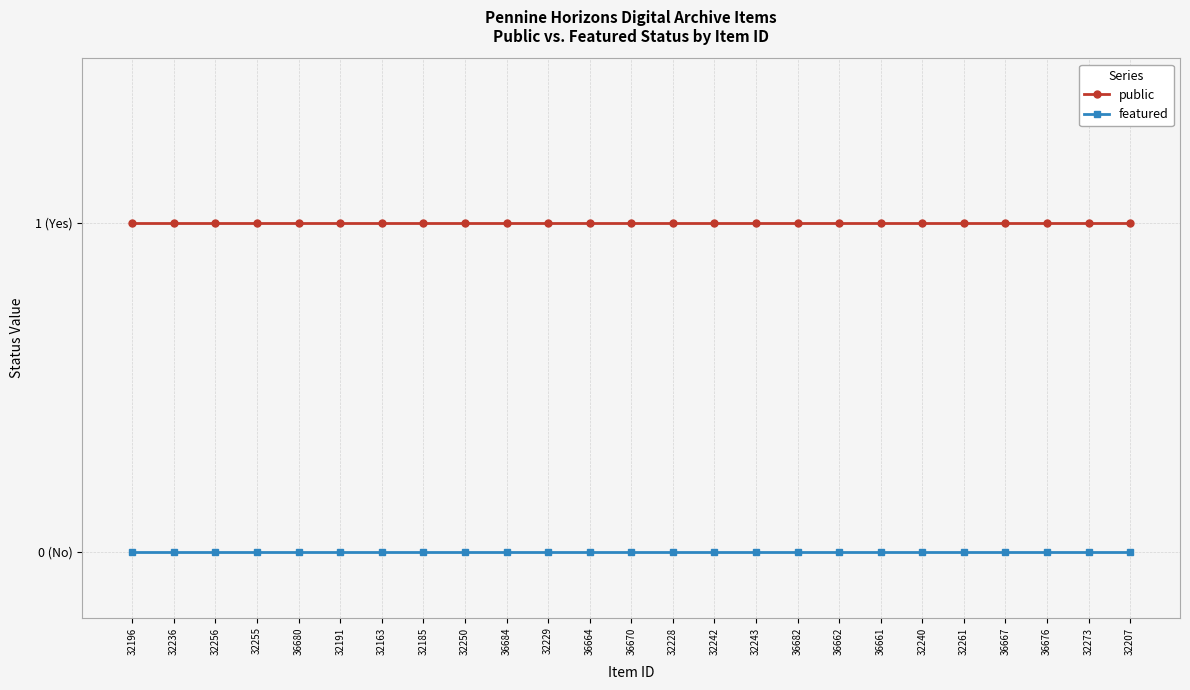

True or false: featured has more than 2 points higher than both neighbors.

False